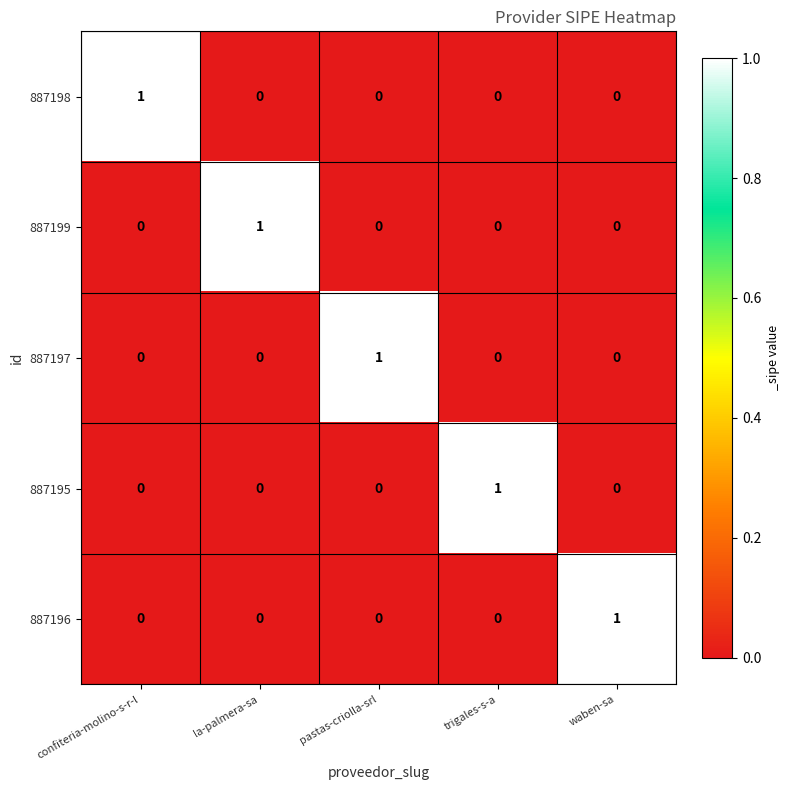

Is the value of 887198 at confiteria-molino-s-r-l greater than the value of 887195 at waben-sa?

Yes